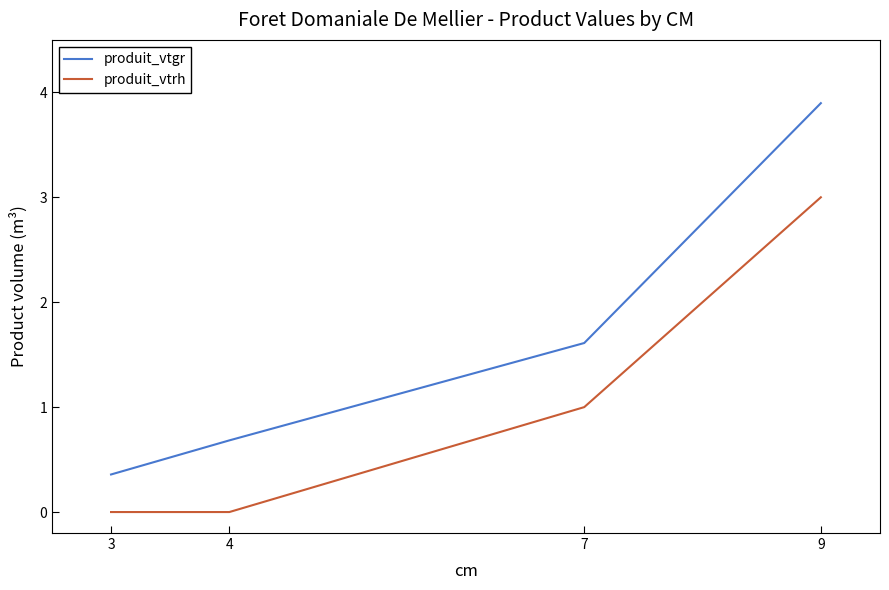

Which series has the largest total across all categories?

produit_vtgr